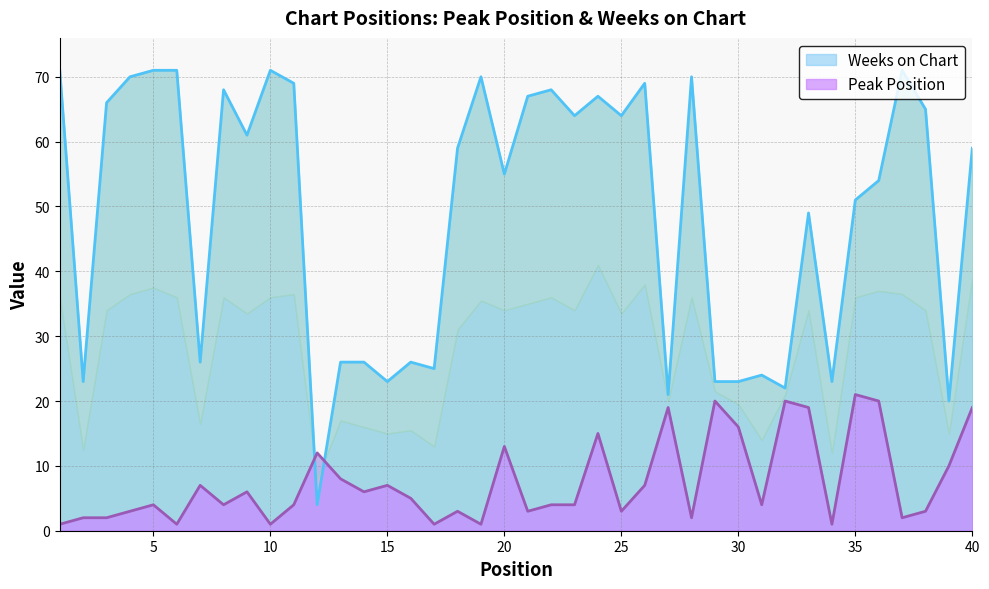

What is the difference between the second highest and minimum values in the Peak Position series?

19